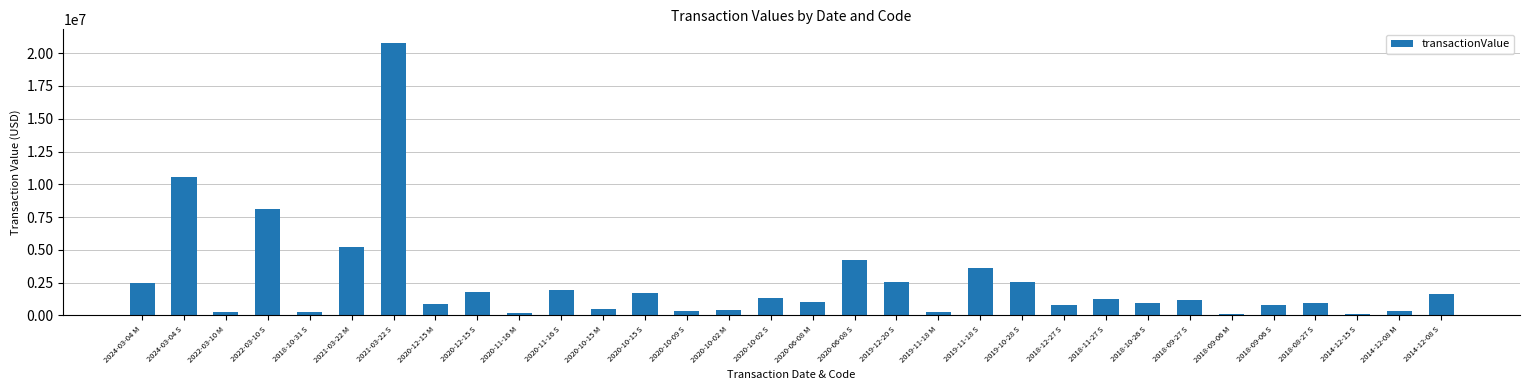

How many categories are shown in the chart?

32